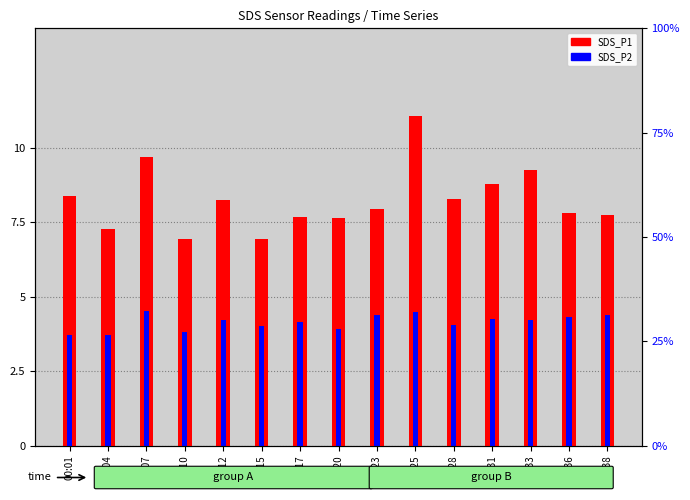

What is the value of the SDS_P2 bar at the 3rd from the left?

4.5